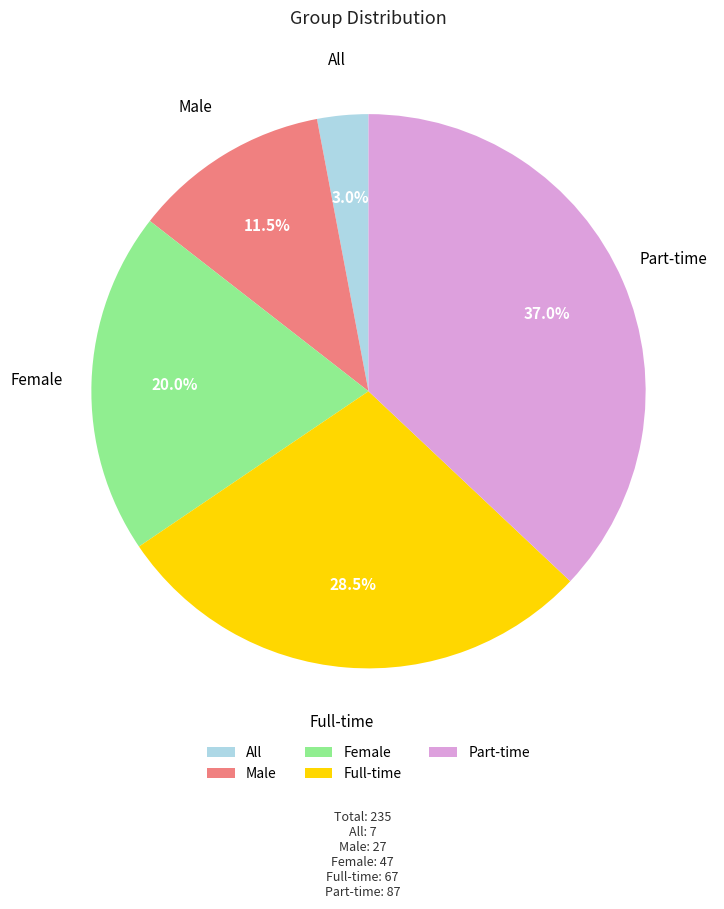

What portion of the pie excludes Full-time?

71.5%